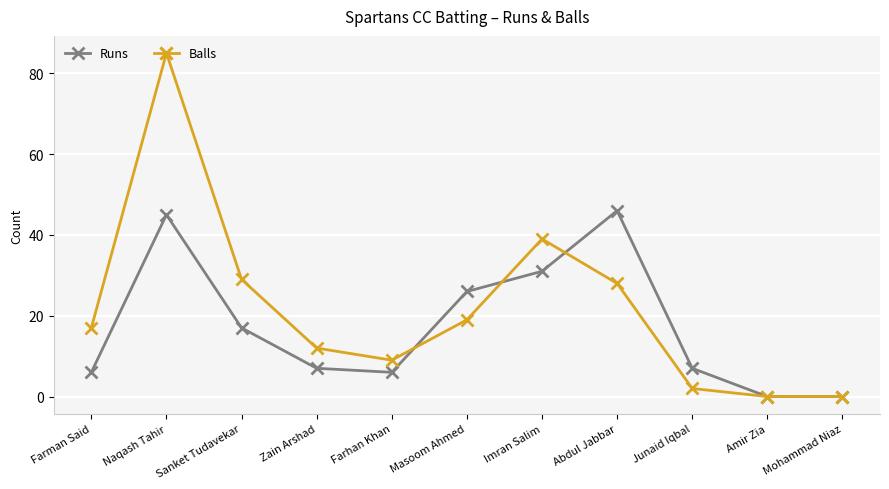

Which series changed the most between Farman Said and Amir Zia?

Balls